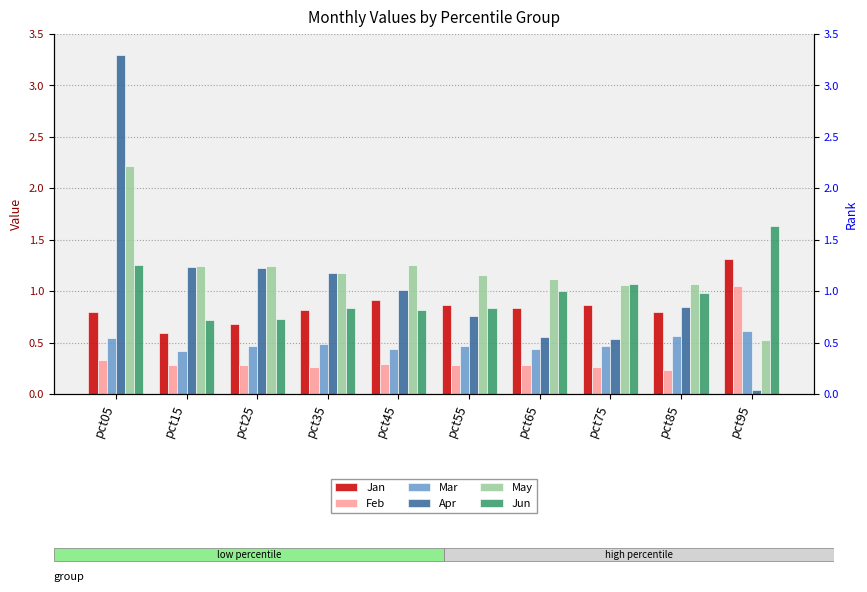

Is it true that Apr equals 0.0 at pct95?

True